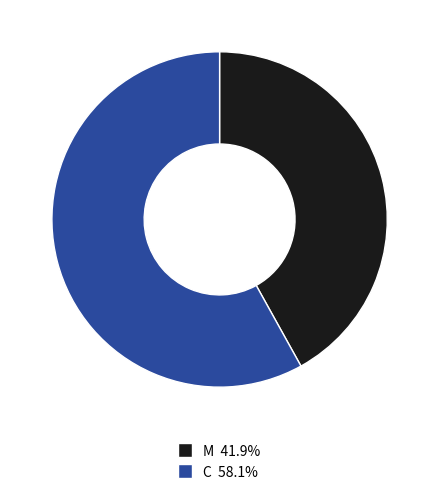

Combined, do C and M account for over 50%?

Yes